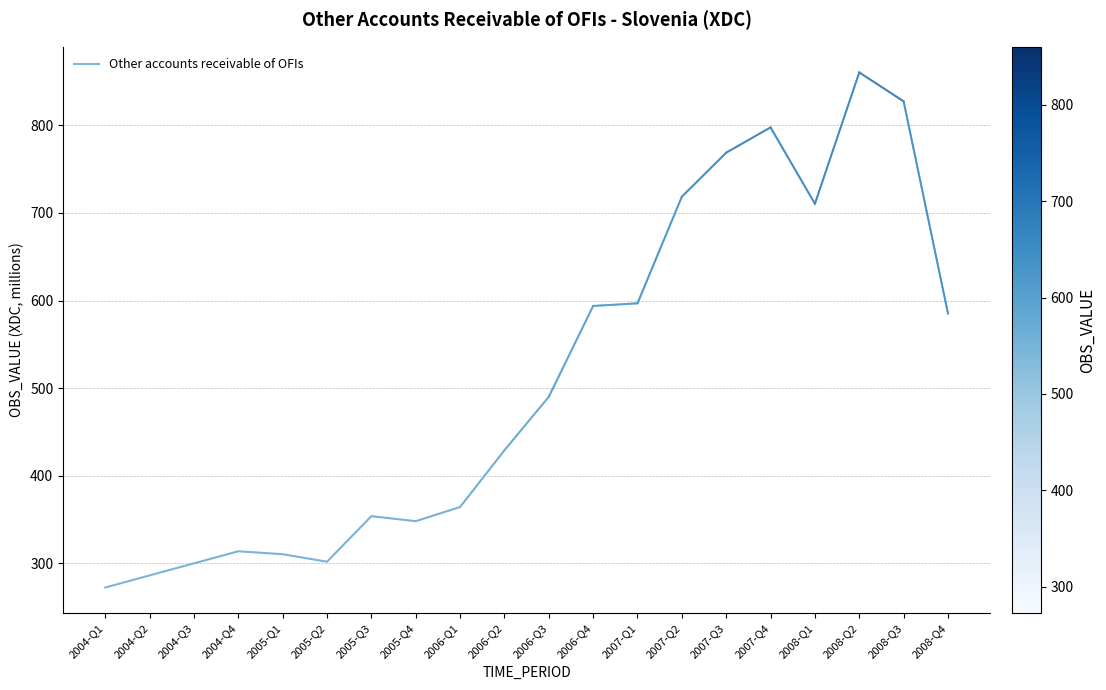

What is the difference between the second highest and minimum values?

554.9